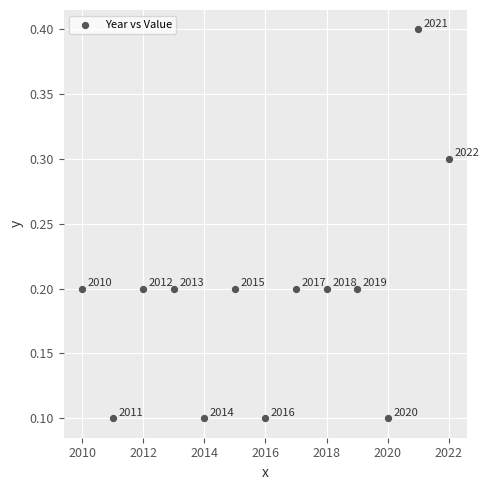

What is the range of X values (max minus min)?

12.0